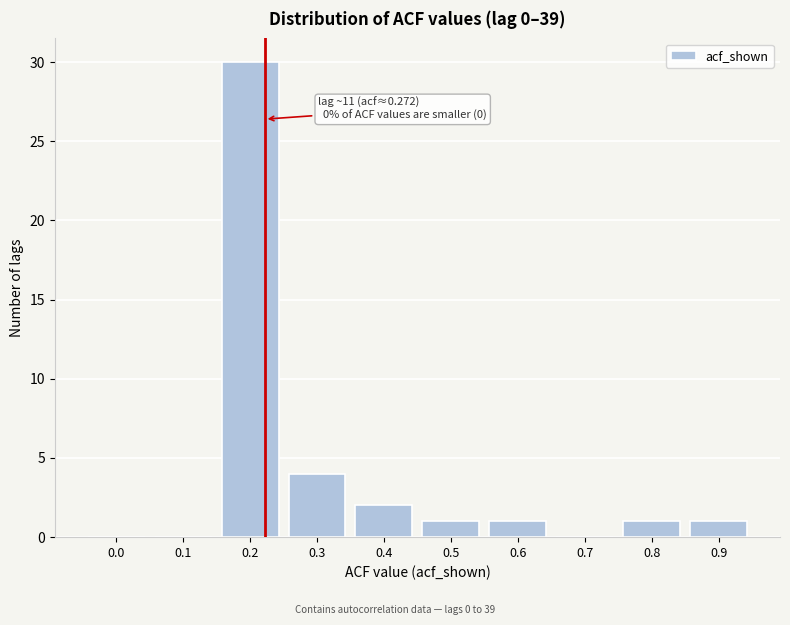

Reading left to right, what are all the values shown in this chart?

0.0=0	0.1=0	0.2=30	0.3=4	0.4=2	0.5=1	0.6=1	0.7=0	0.8=1	0.9=1